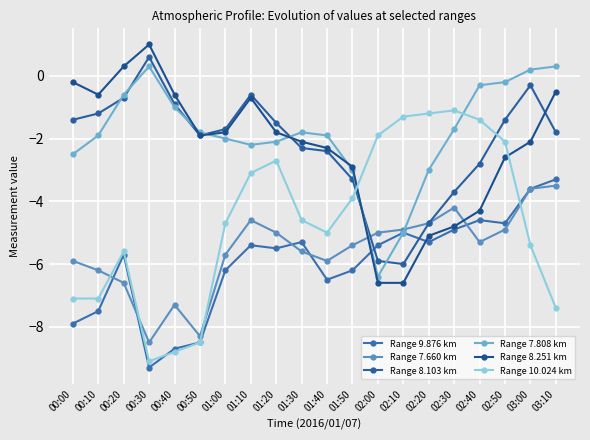

At which label does Range 9.876 km reach its peak?

03:10